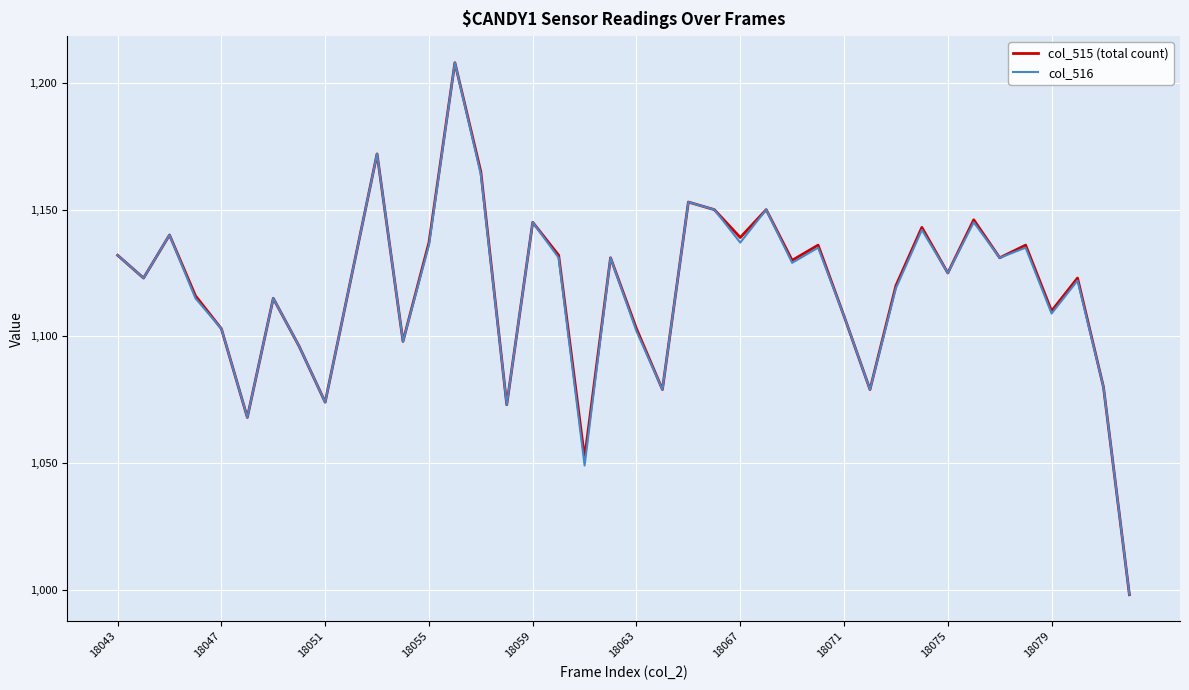

How many interior local valleys does the col_515 (total count) series have?

13